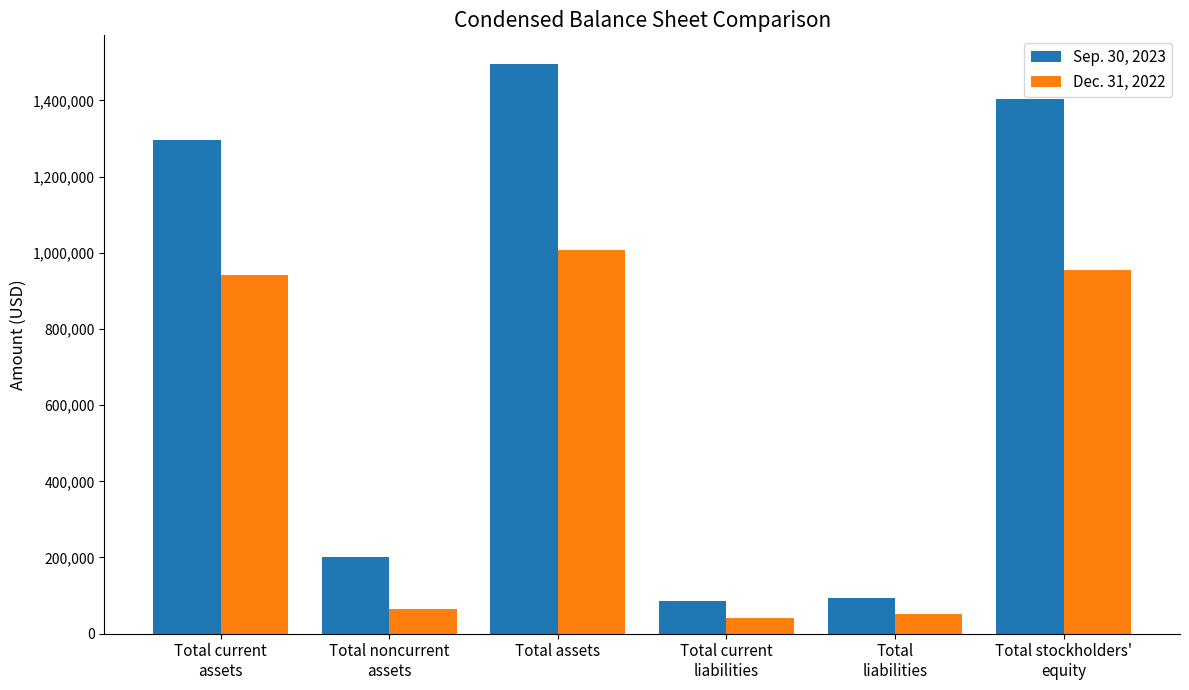

What is the greatest value displayed?

1496057